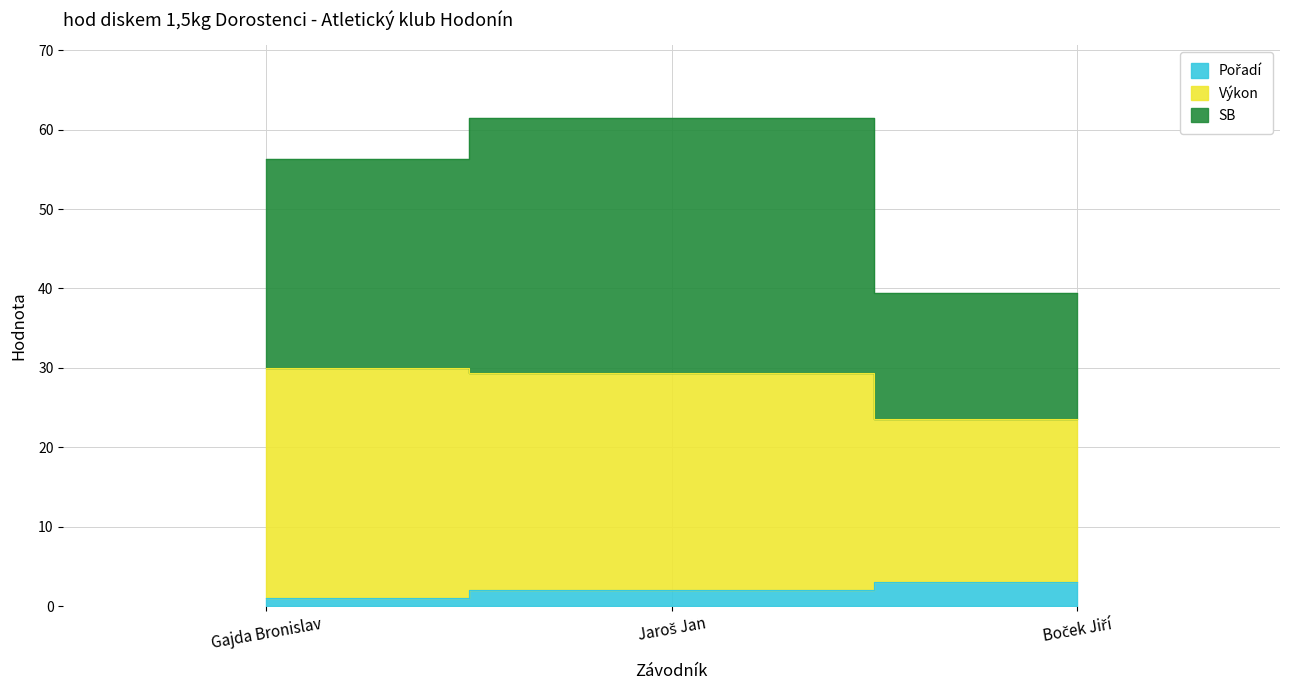

What is the value of the Pořadí point at the 1st from the left?

1.0